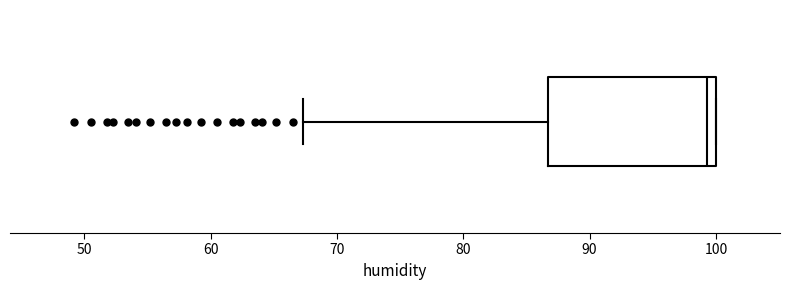

Where is the left edge of the box on the x-axis? The values are not printed on the chart, so give them approximately, as read against the axis.

87